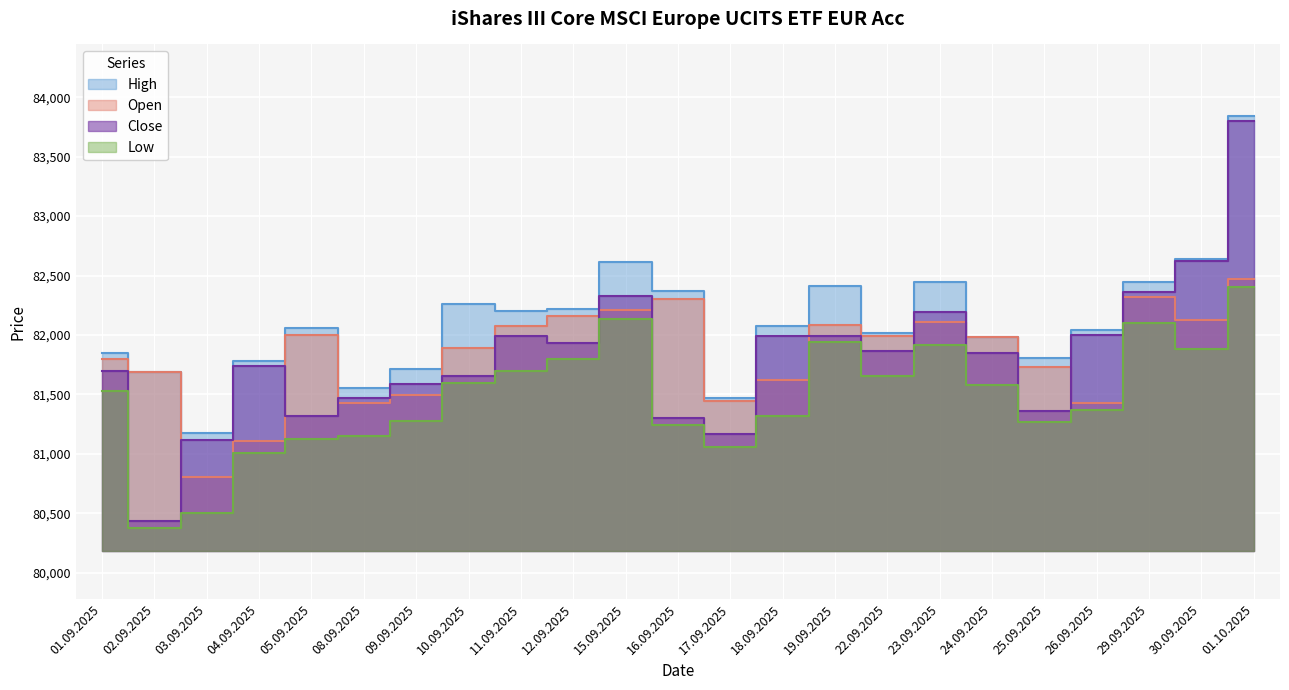

Does the chart display data point markers on the line(s)?

No